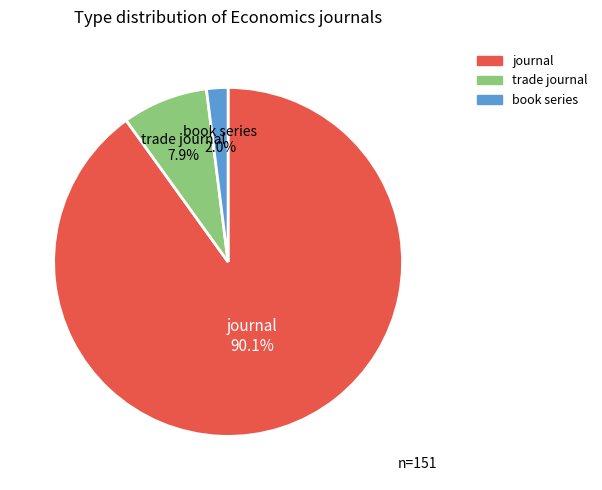

What is the total percentage of journal and book series?

92.1%